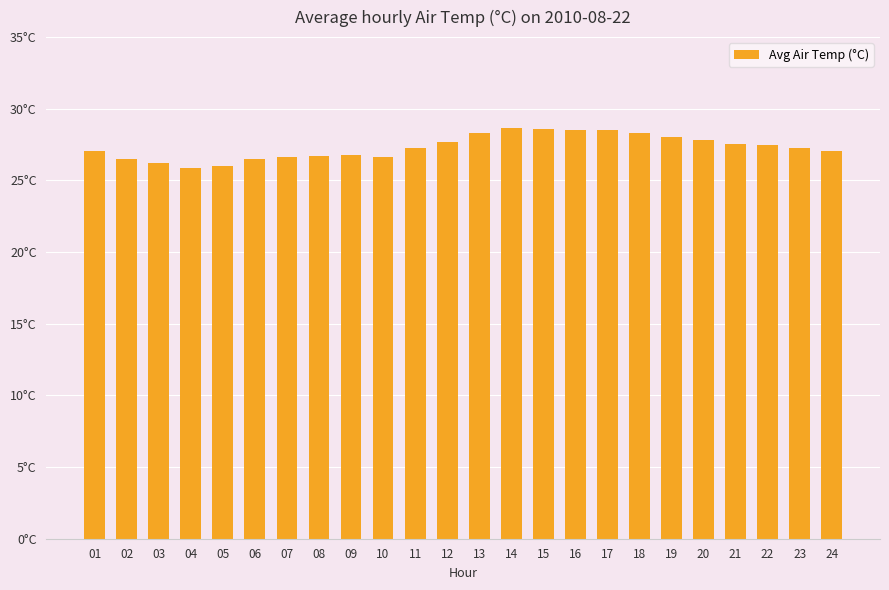

How many data points are less than 27?

9